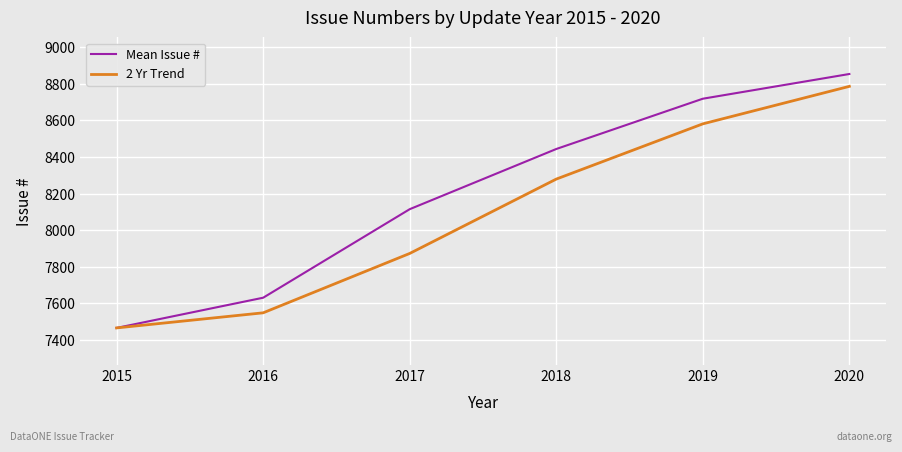

What is the total value across all series at 2015?

14932.0